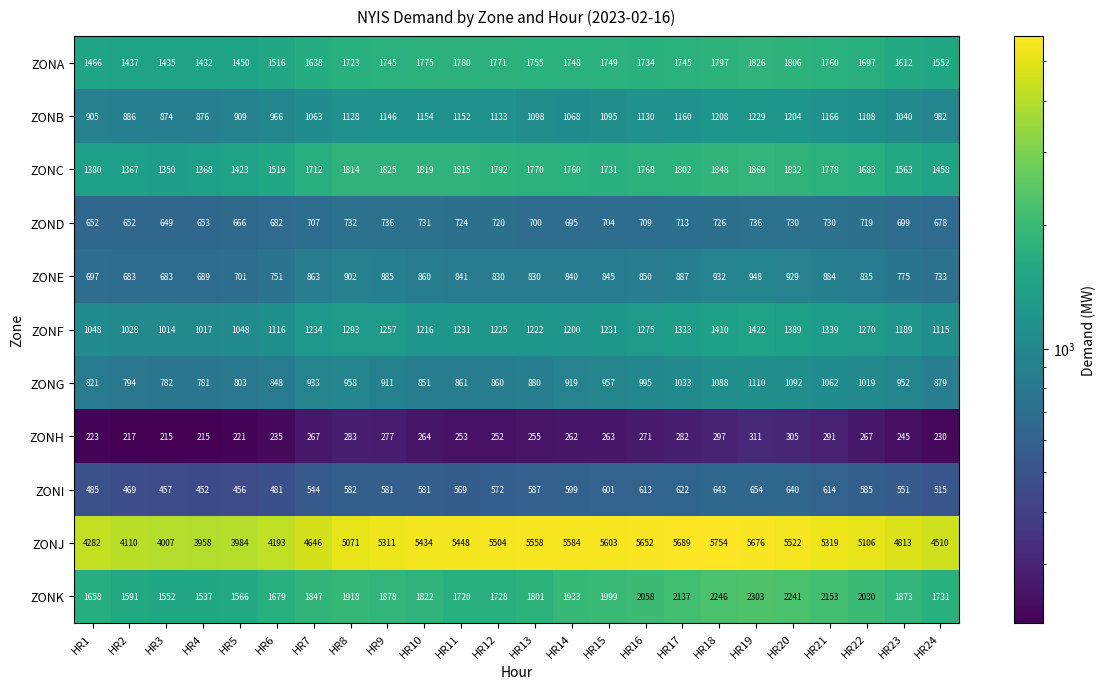

The value of ZONH at HR22 is 354. True or false?

False